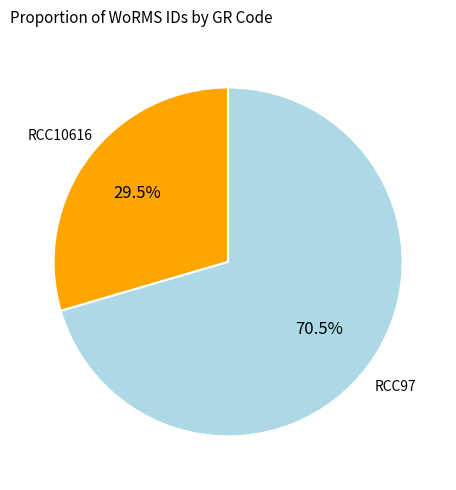

Approximately how many times larger is the value at RCC97 compared to RCC10616?

2.4